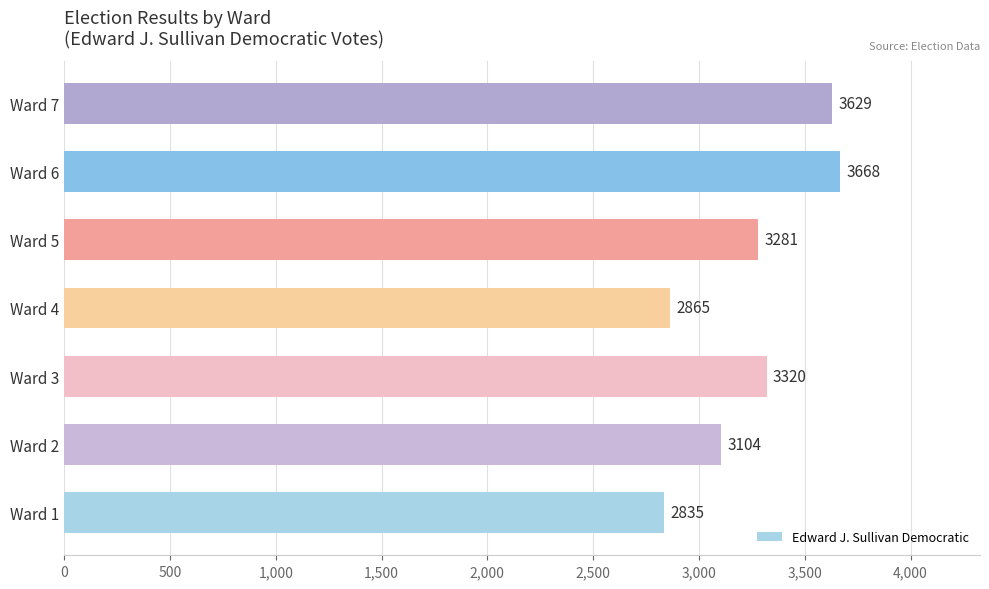

At which label is the value closest to 3251?

Ward 5